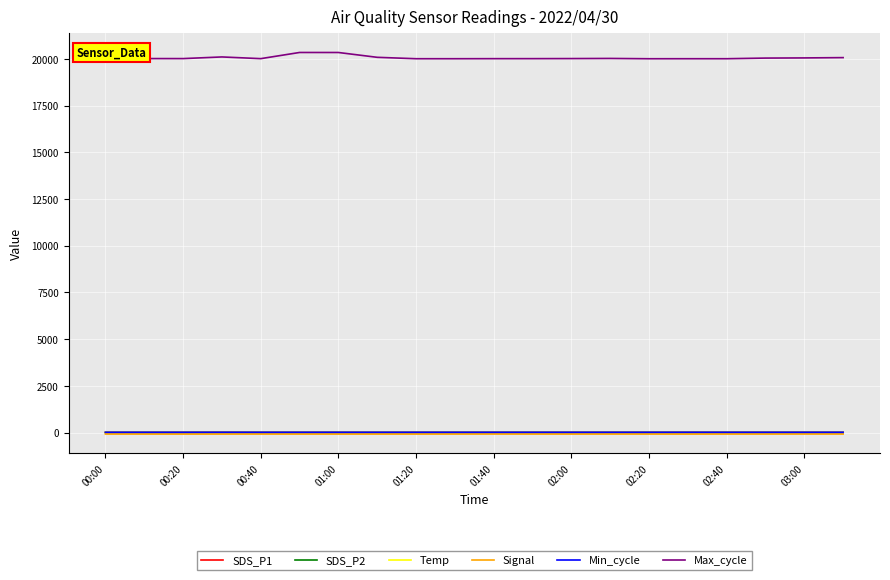

True or false: Signal has more than 0 points higher than both neighbors.

True